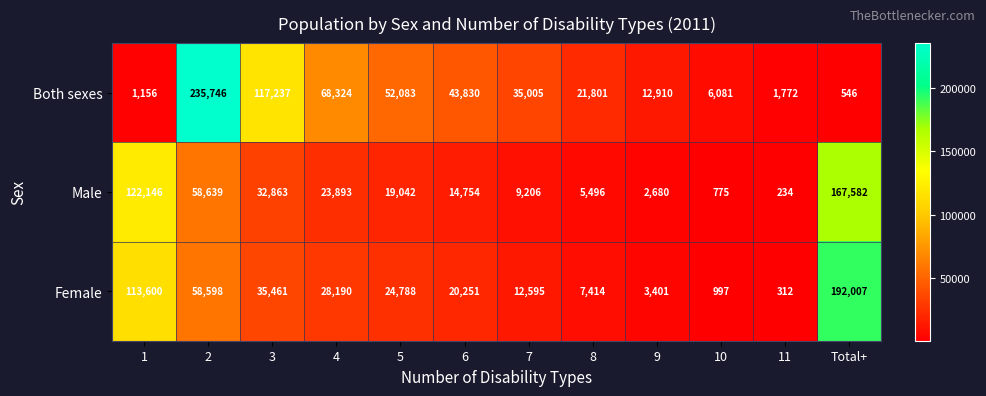

At how many categories does at least one series exceed 24180?

8